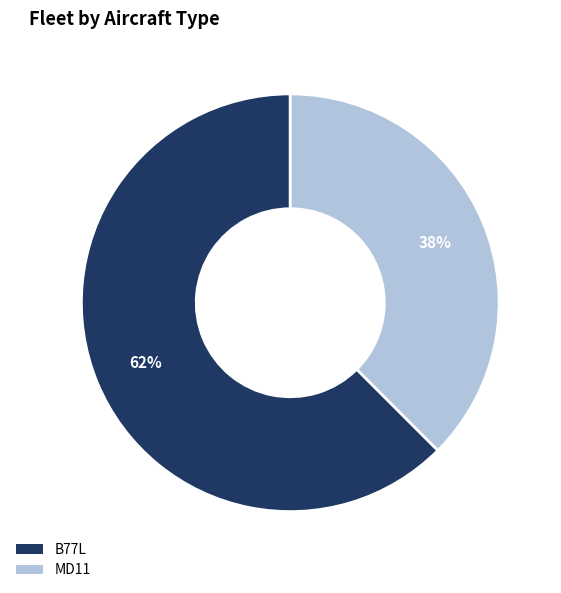

Count the number of slices in the pie.

2